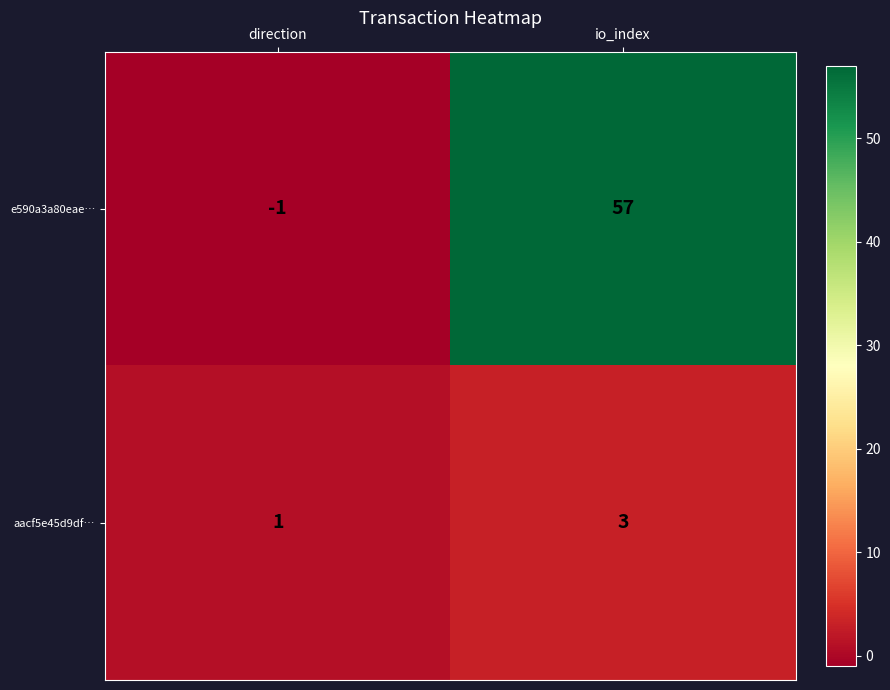

What is the smallest value displayed?

-1